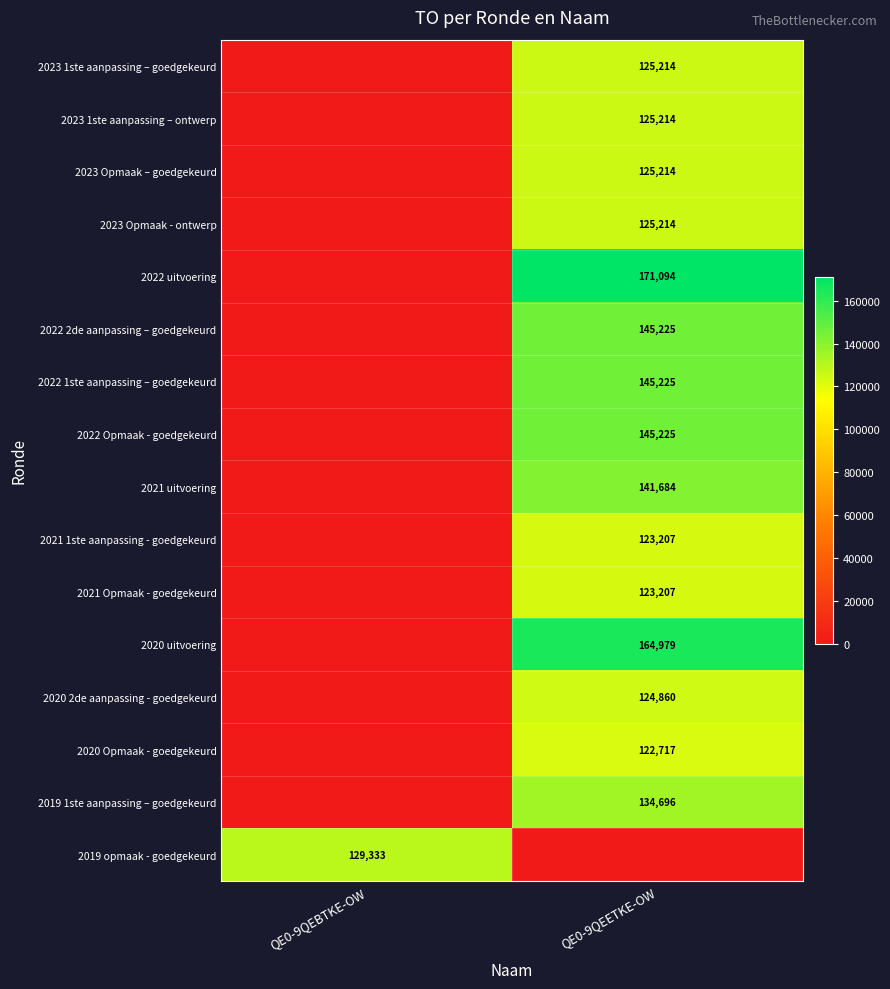

The 2020 uitvoering series shows 164979 at QE0-9QEETKE-OW. True or false?

True